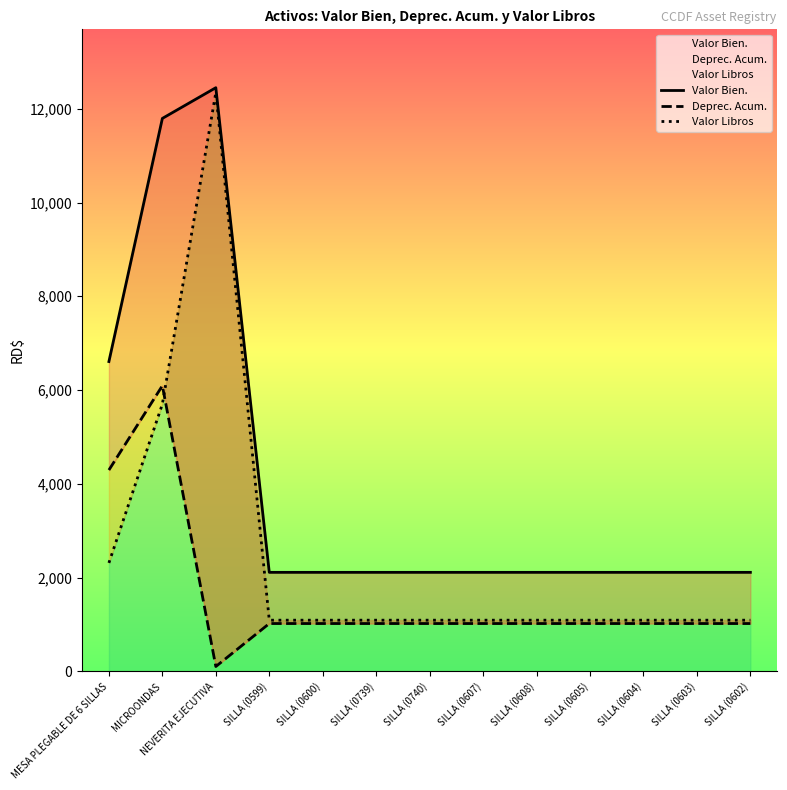

At which label is Valor Bien. closest to 7280?

MESA PLEGABLE DE 6 SILLAS